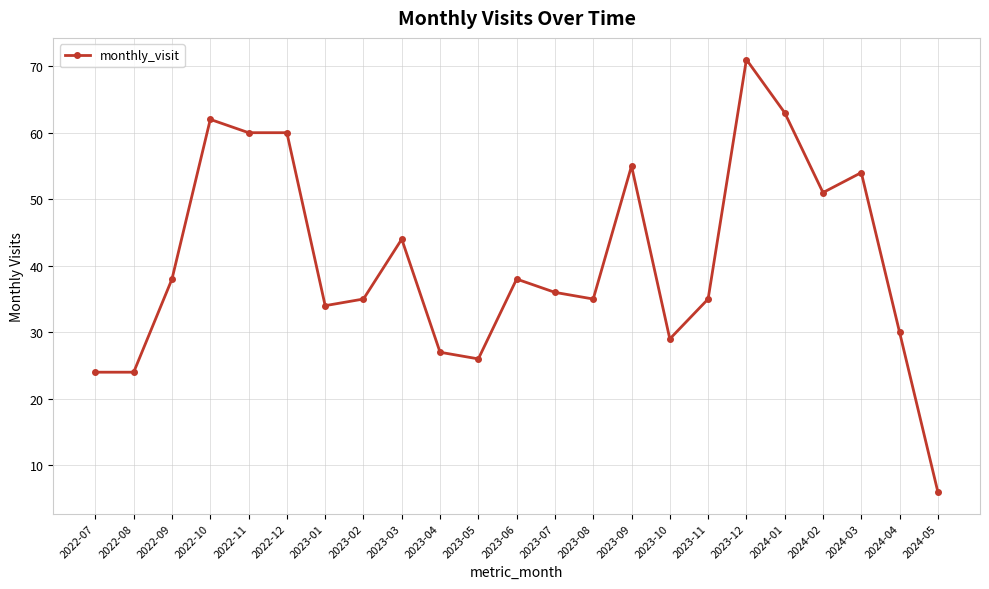

What position from the left is 2024-03?

21